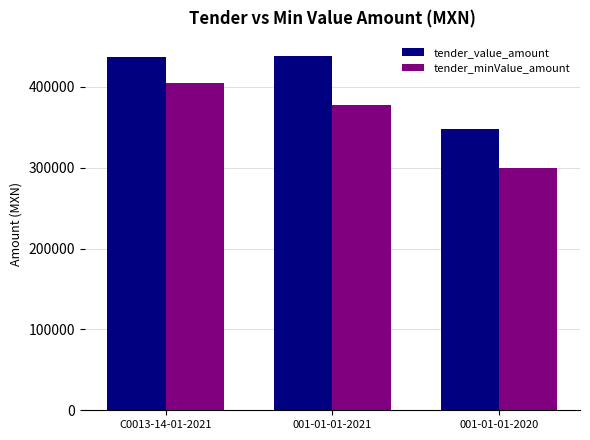

What is the sum of the tender_value_amount values at 001-01-01-2020 and C0013-14-01-2021?

784408.2